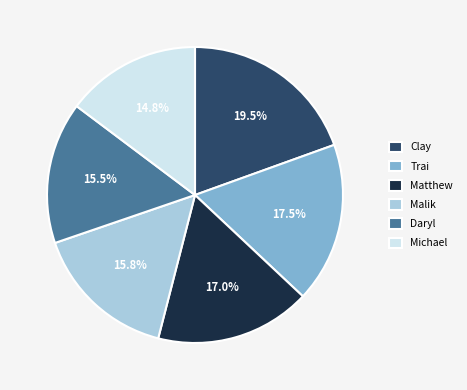

The Trai slice represents 32% of the pie. True or false?

False